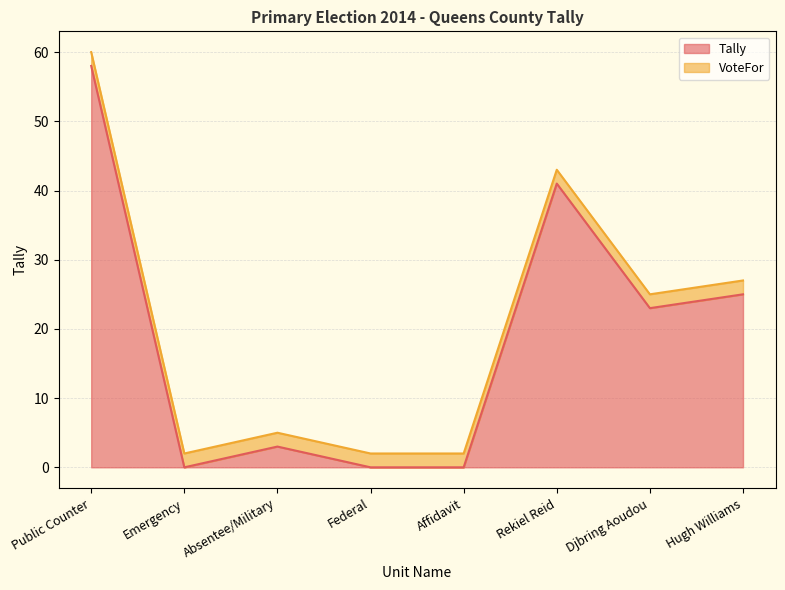

List the labels in order of value, largest first.

Public Counter, Rekiel Reid, Hugh Williams, Djbring Aoudou, Absentee/Military, Emergency, Federal, Affidavit